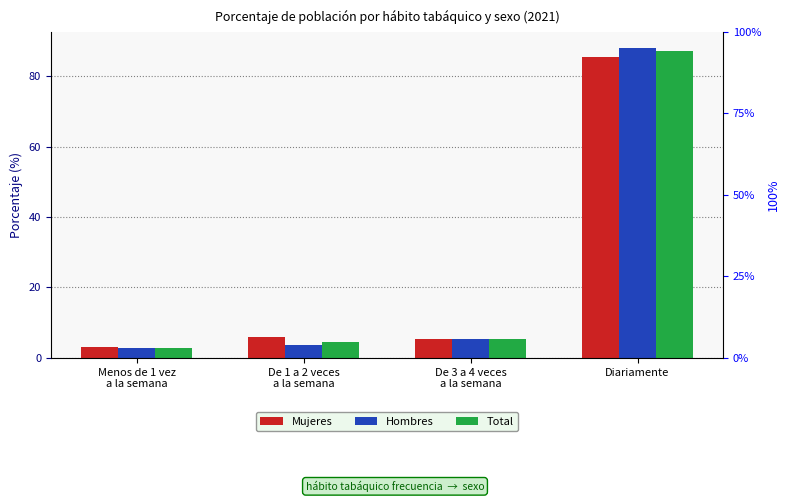

Does the chart contain any negative values?

No